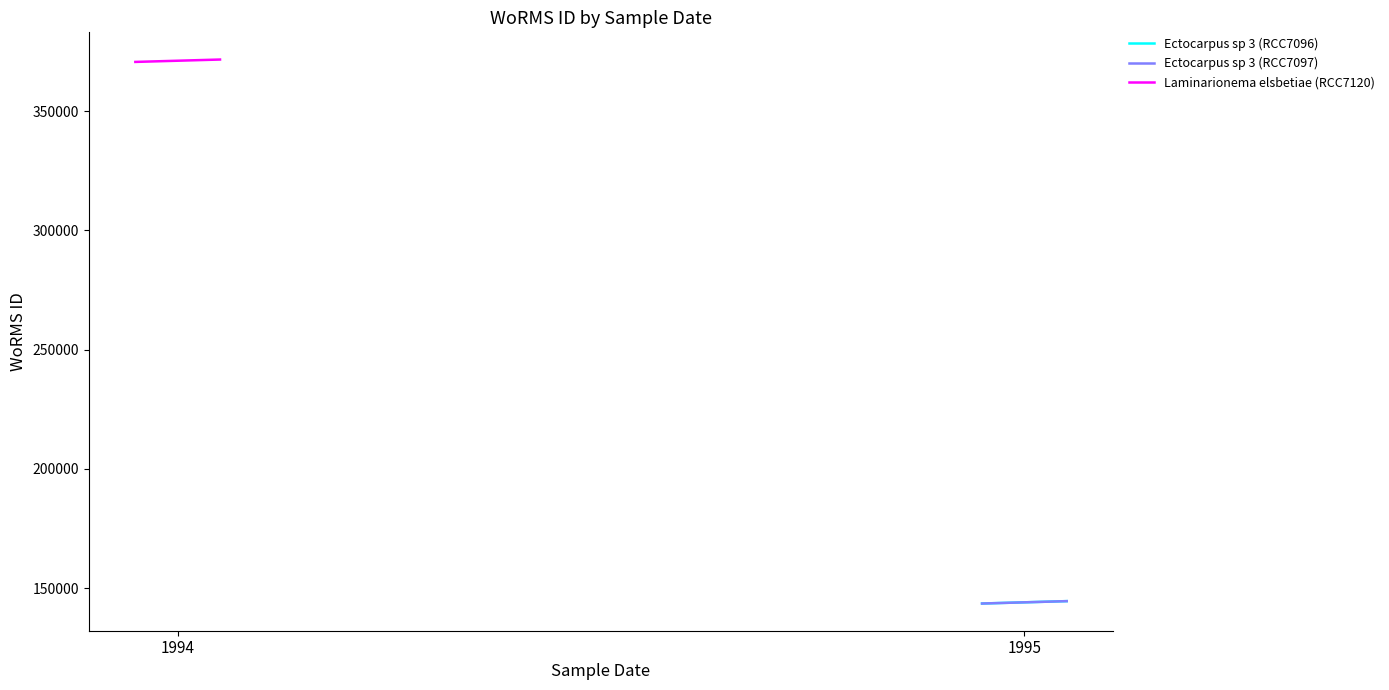

What is the smallest value displayed?

143599